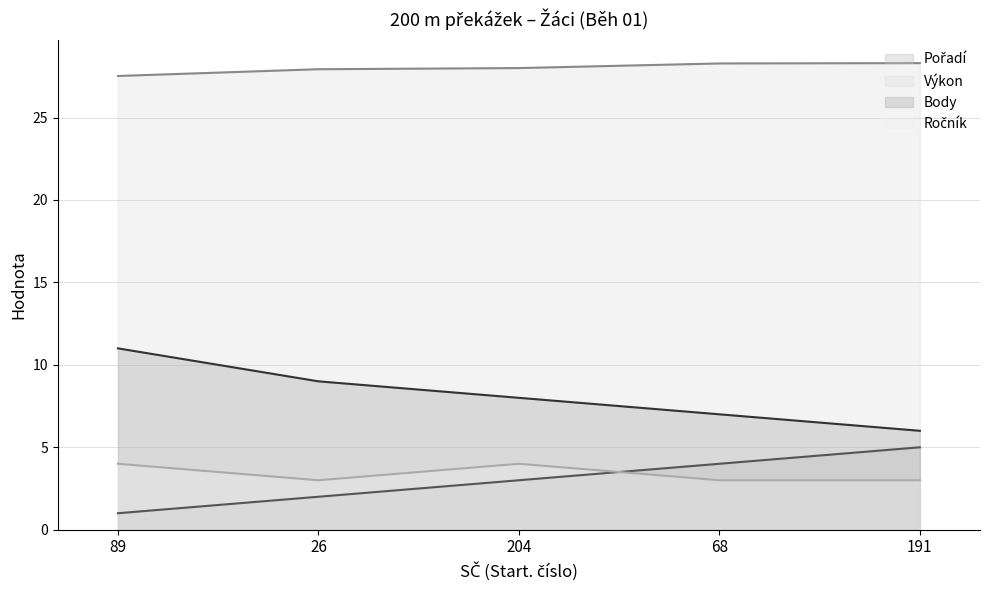

What is the label of the 4th point from the right?

26